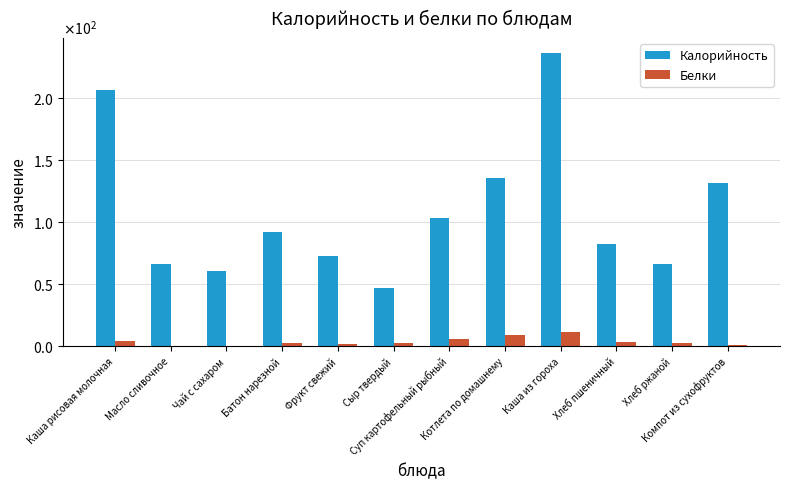

What are all the series names shown in the legend?

Калорийность, Белки